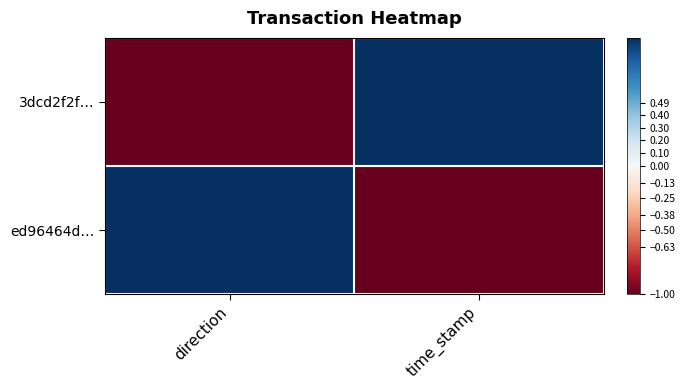

What is the difference between the highest and lowest values at time_stamp?

2